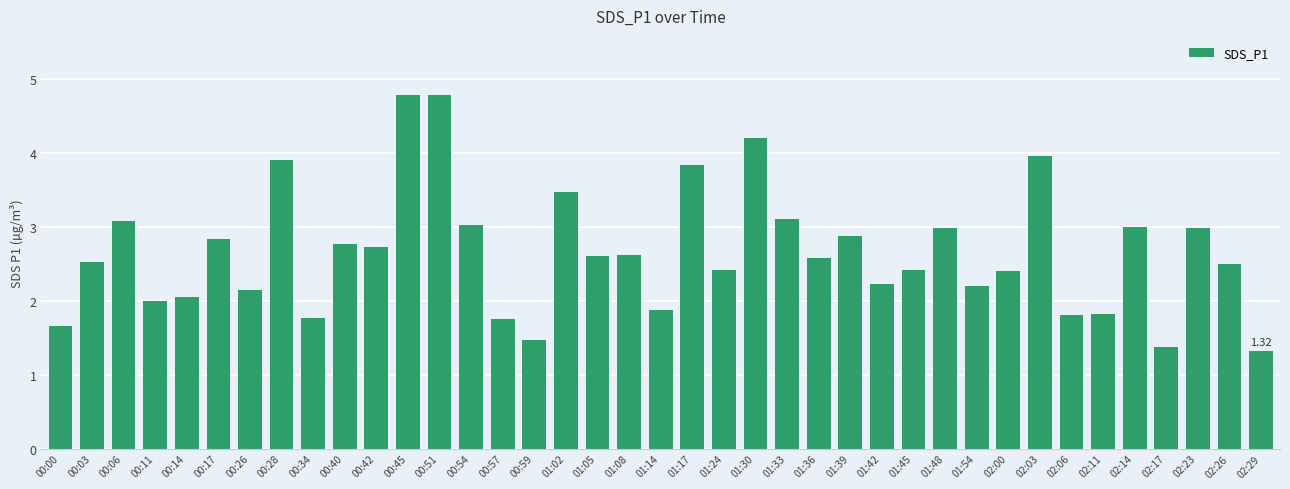

Is it true that the value at 02:03 is 4.0?

True